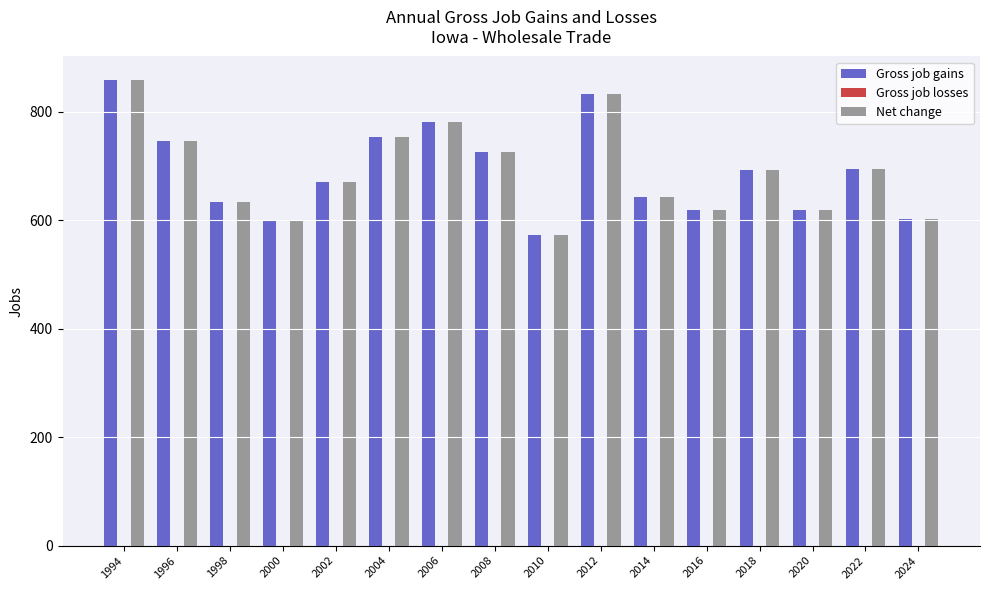

What is the difference between the maximum and second lowest values in the Net change series?

259